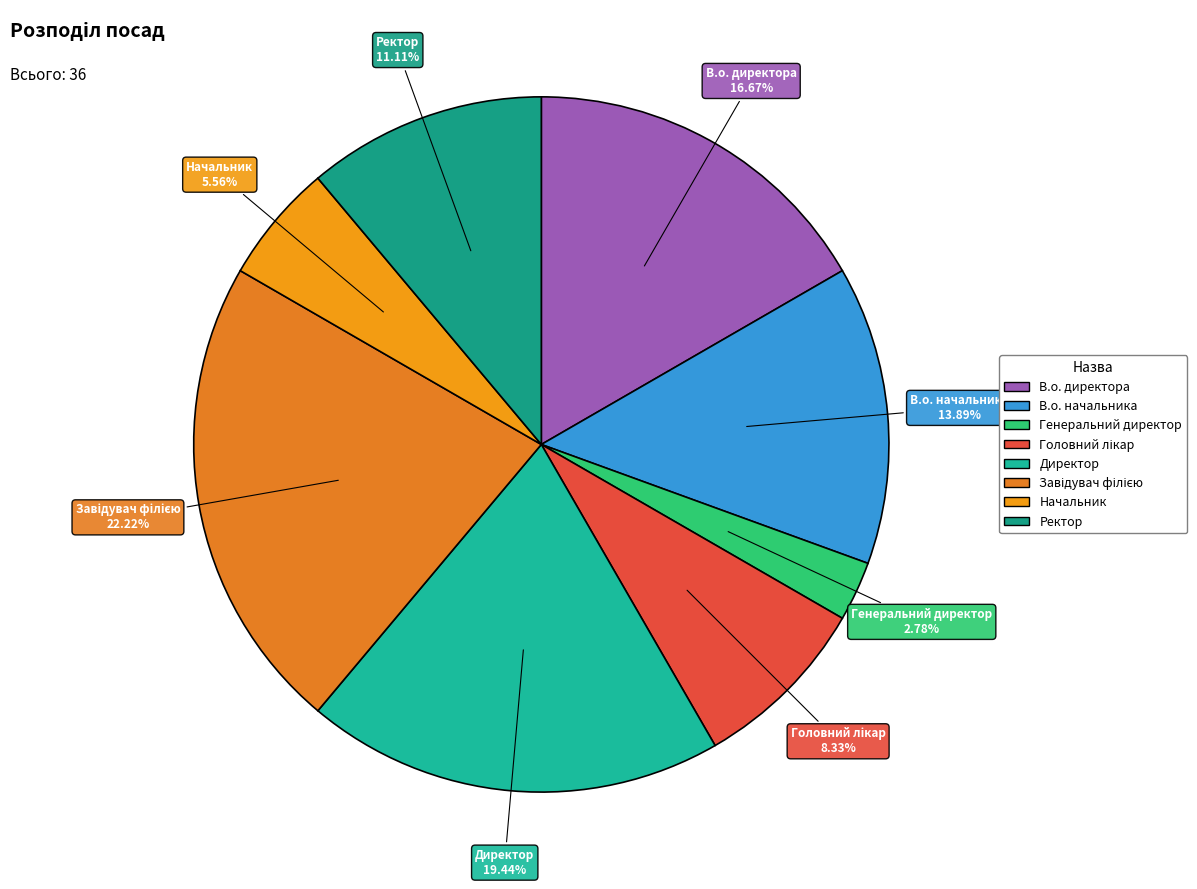

How much of the chart is everything except В.о. начальника?

86.1%